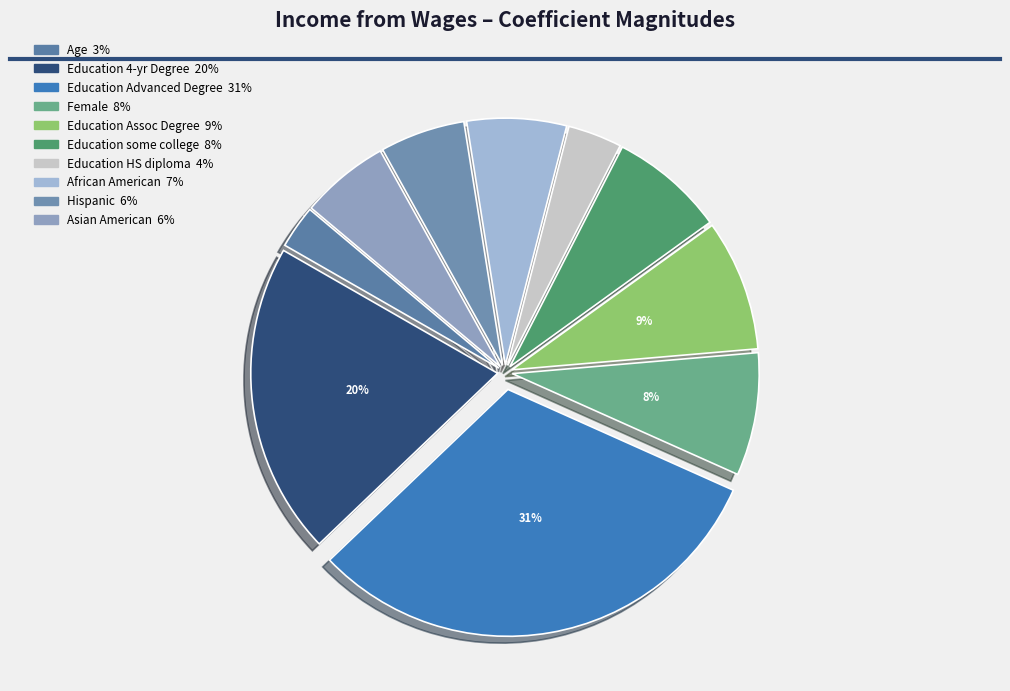

What is the largest slice in the pie chart?

Education Advanced Degree